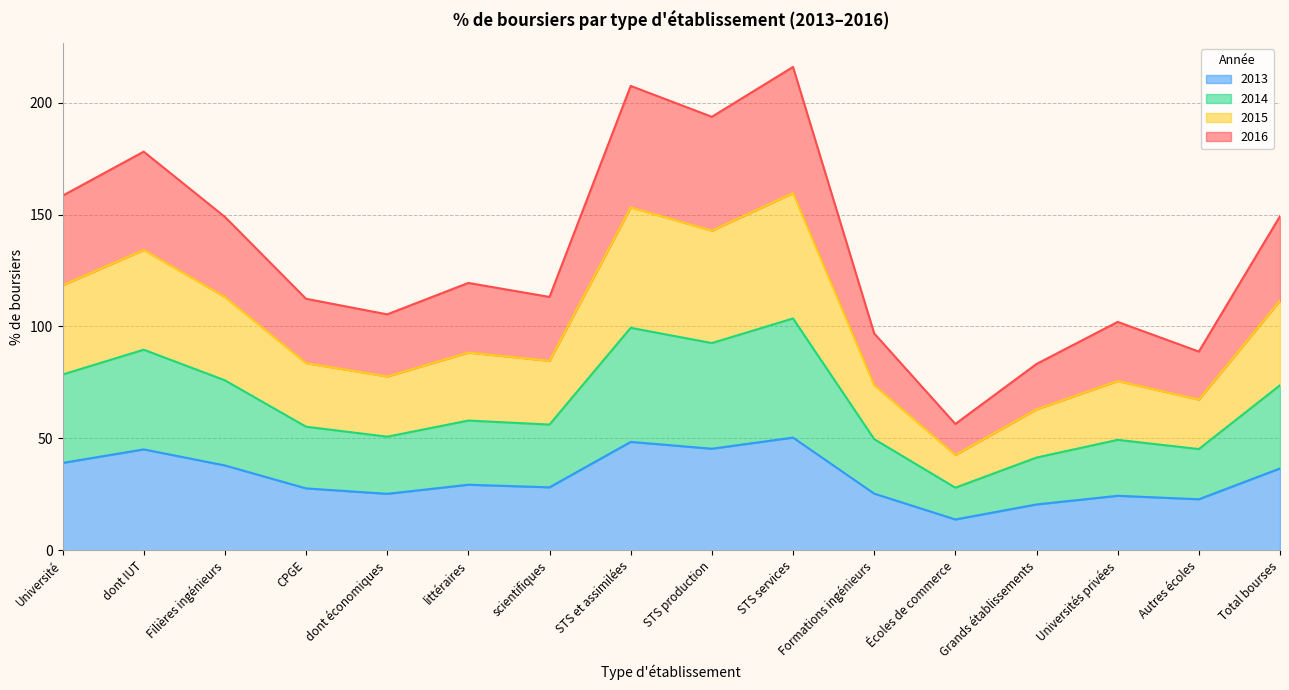

What is the total value across all series at Autres écoles?

88.8